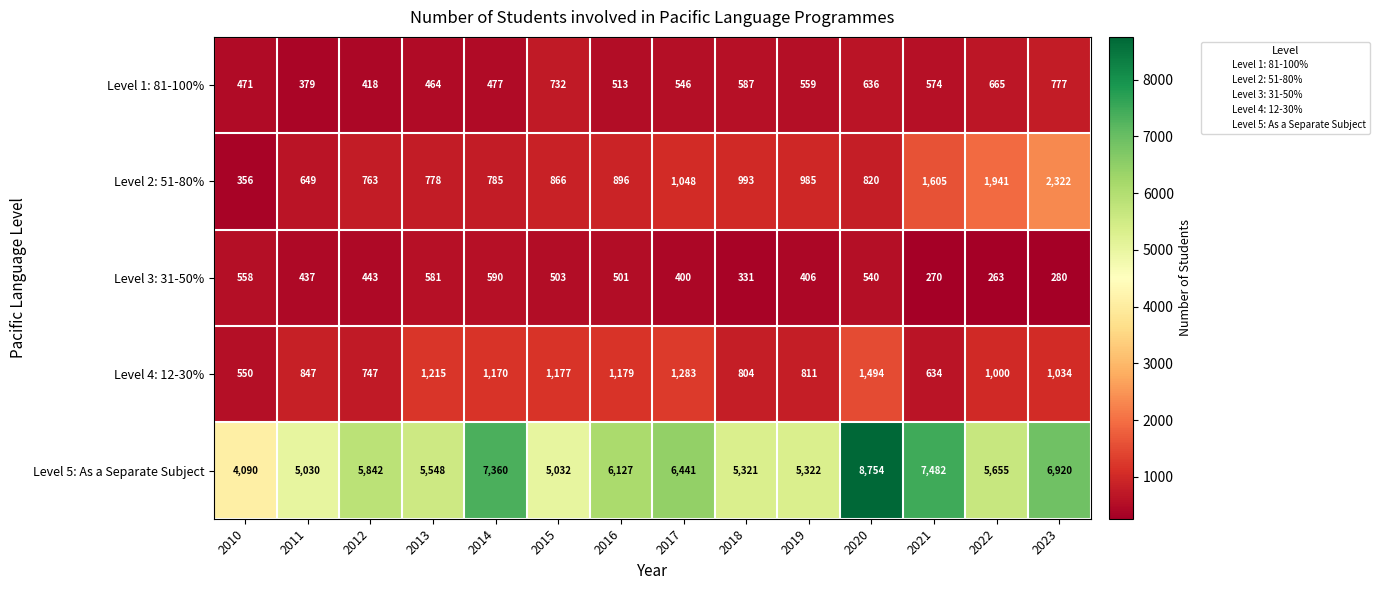

Where is Level 2: 51-80% nearest to the value 1339?

2021